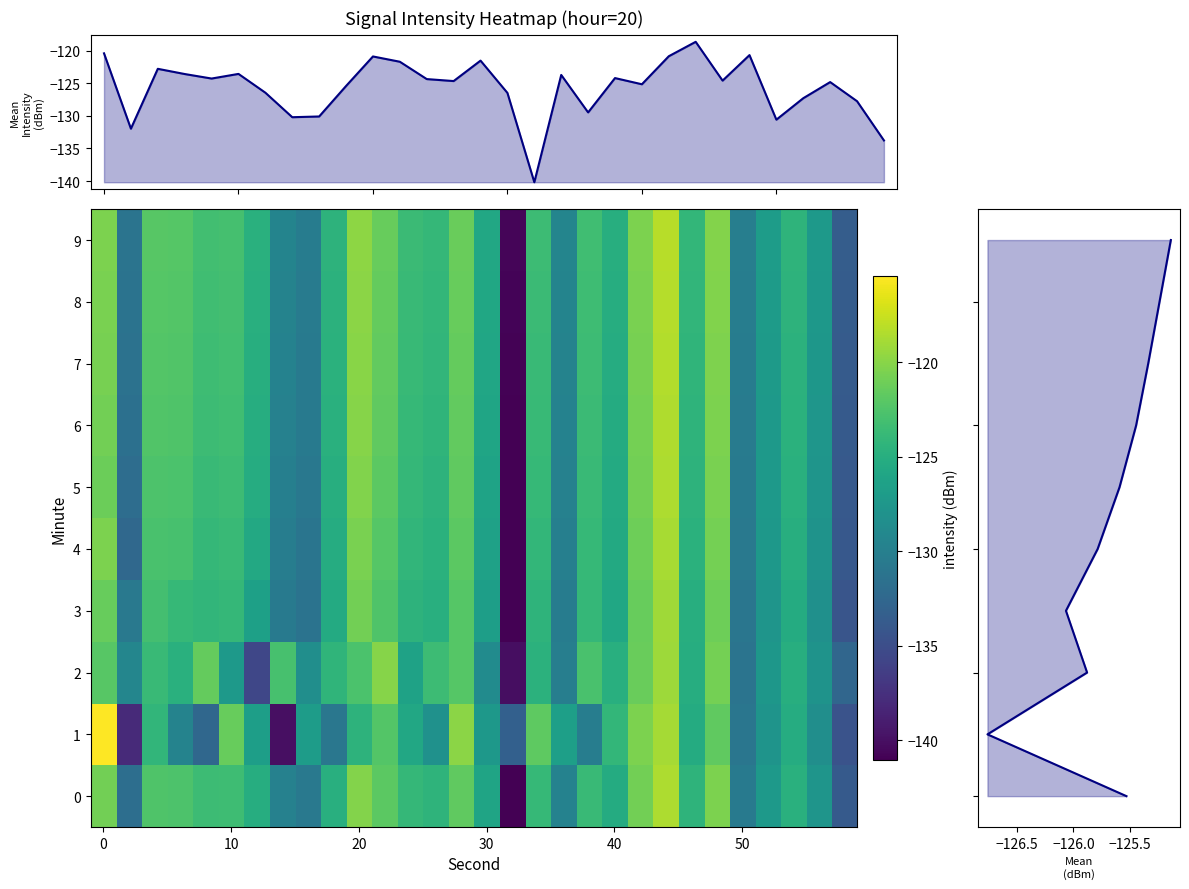

What is the minimum value for 2?

-140.1